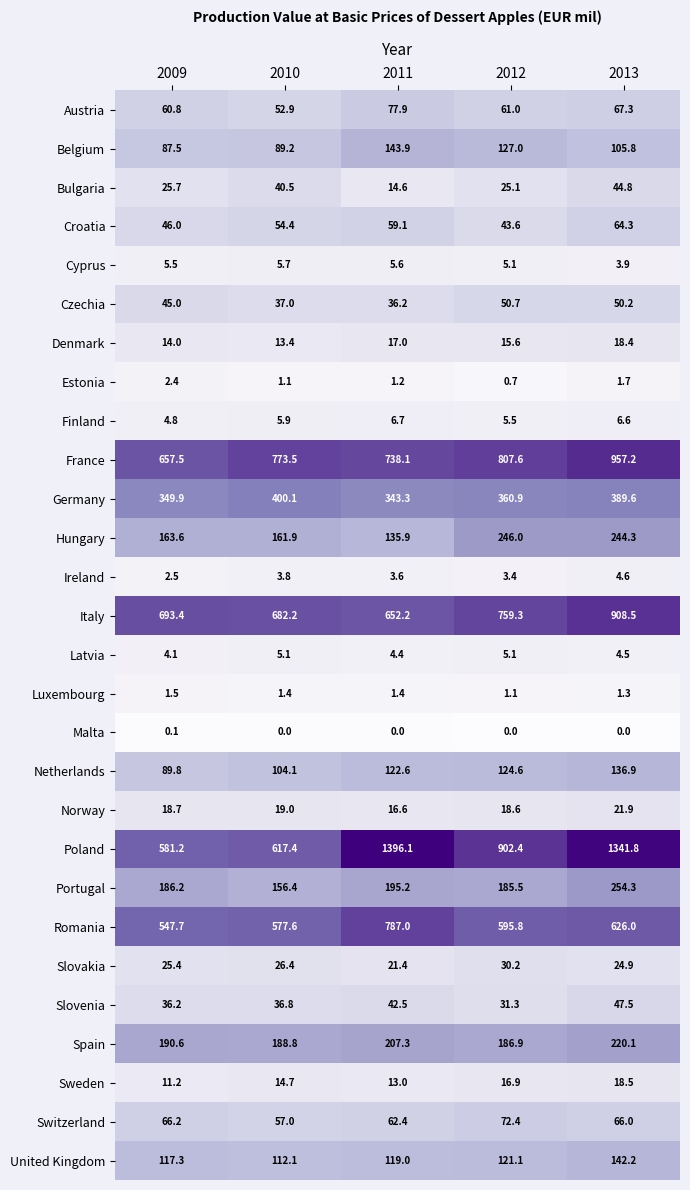

Which category has the highest value in the Ireland series?

2013